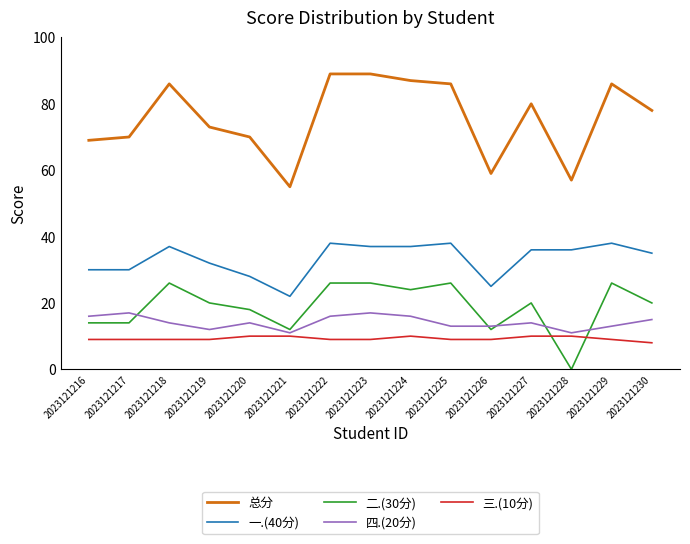

In 四.(20分), how many points are higher than both neighbors (excluding endpoints)?

4